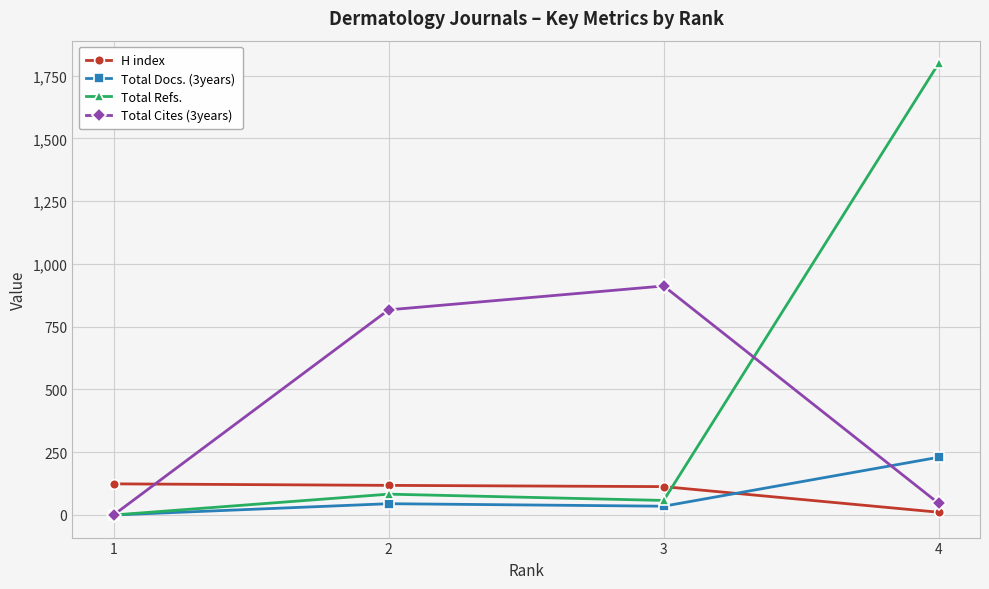

What is the sum of all H index values?

366